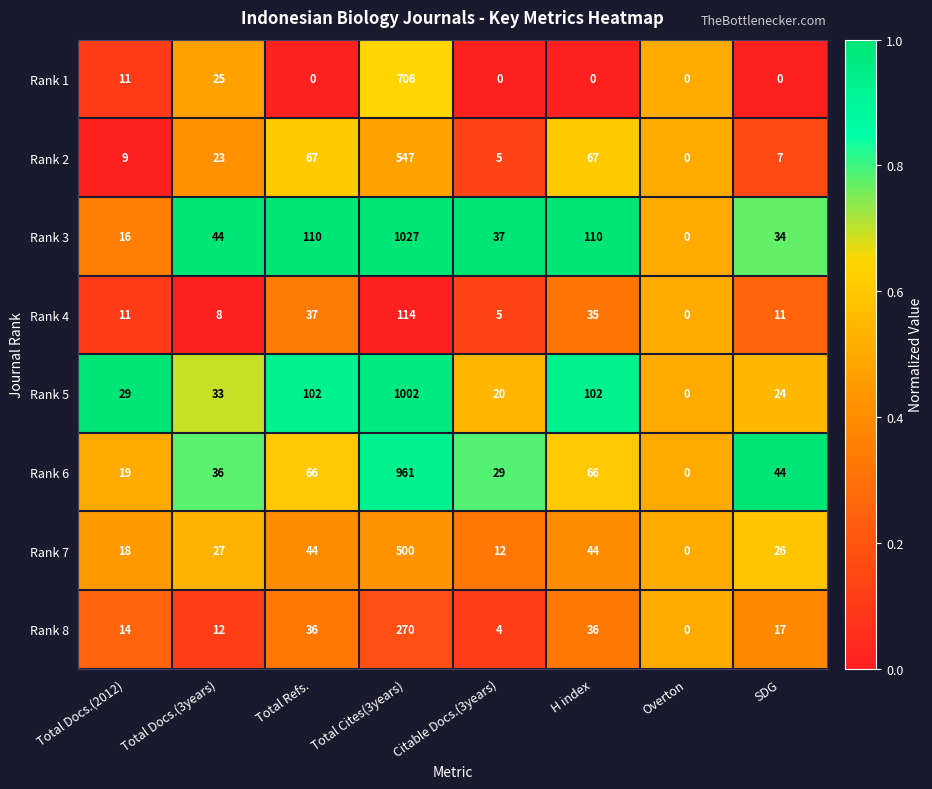

List the series in order of their peak value, highest first.

Rank 3, Rank 5, Rank 6, Rank 1, Rank 2, Rank 7, Rank 8, Rank 4